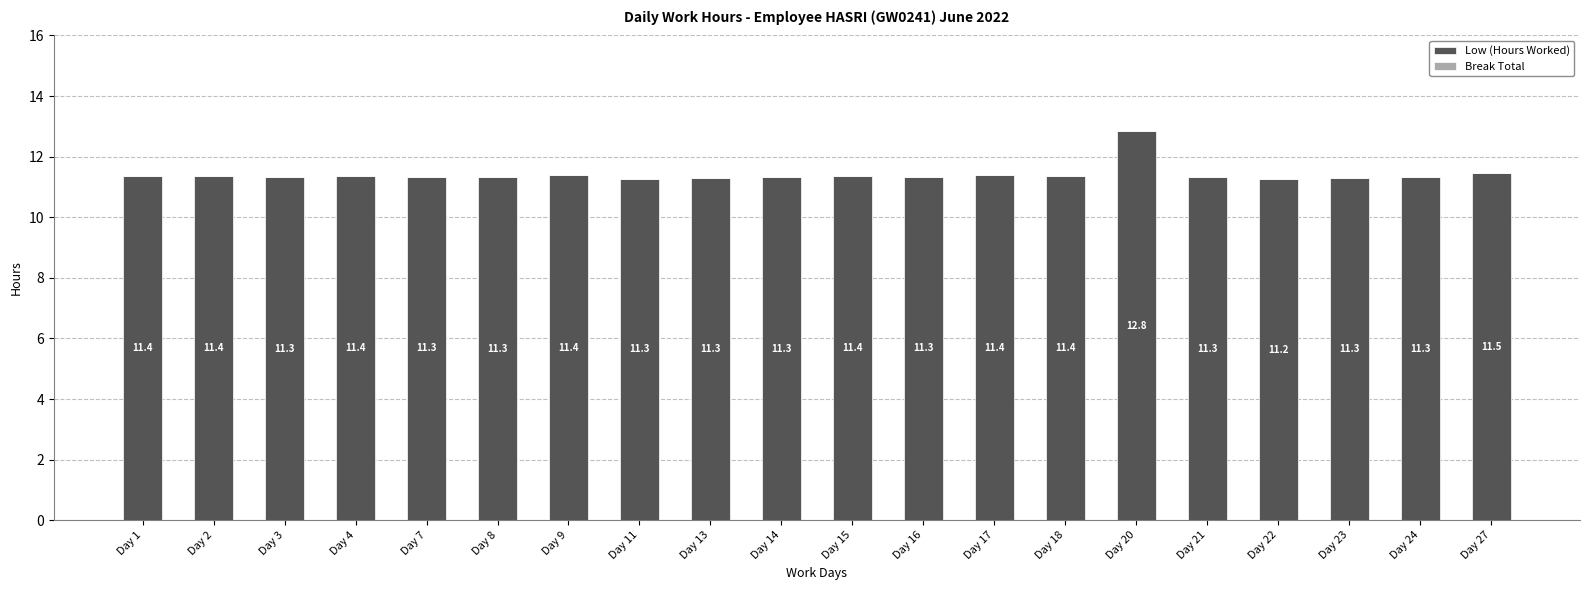

Between Day 4 and Day 11, which is larger?

Day 4